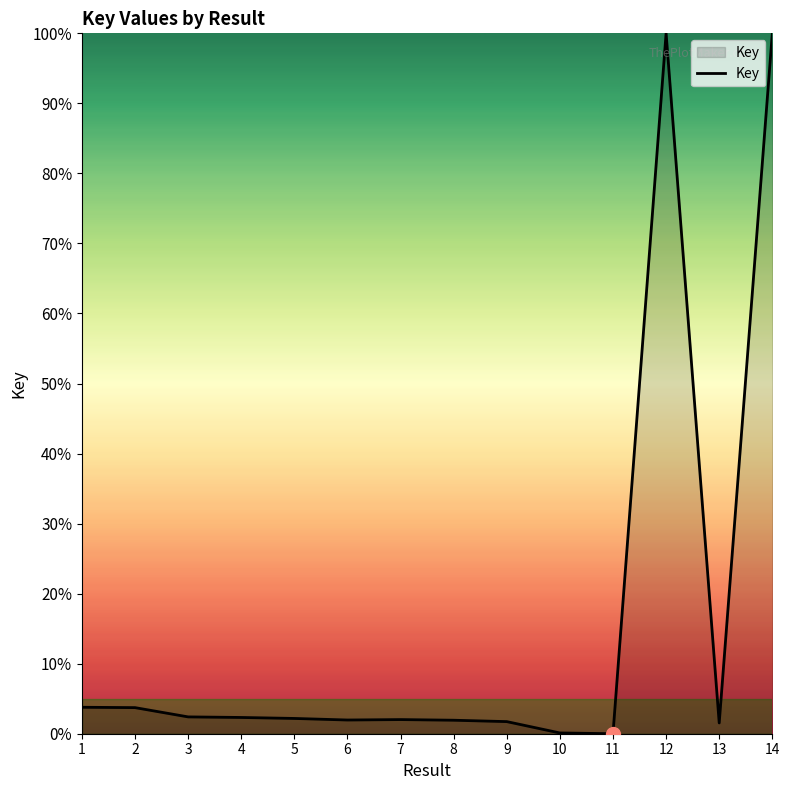

What is the difference between the values at 11 and 3?

2.4